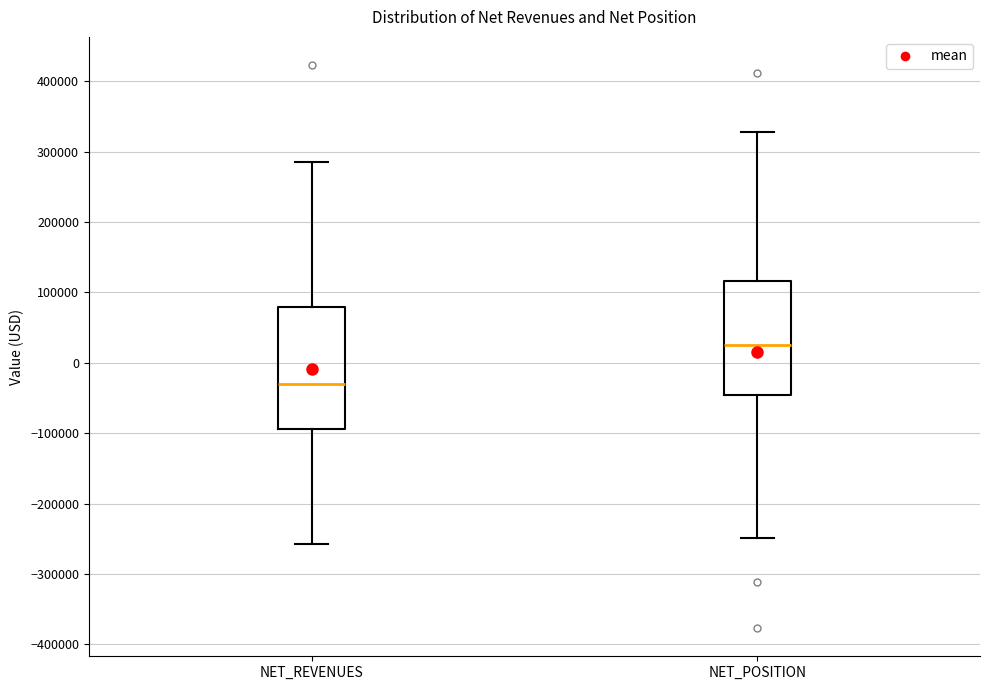

Which box's median line is the highest?

NET_POSITION